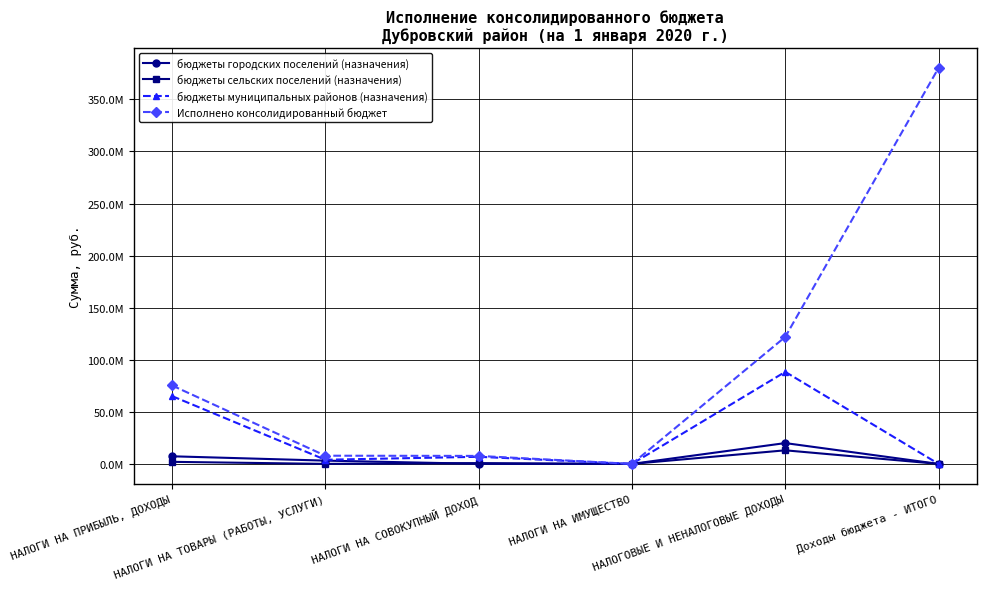

Is this an area chart (filled region under the line)?

No